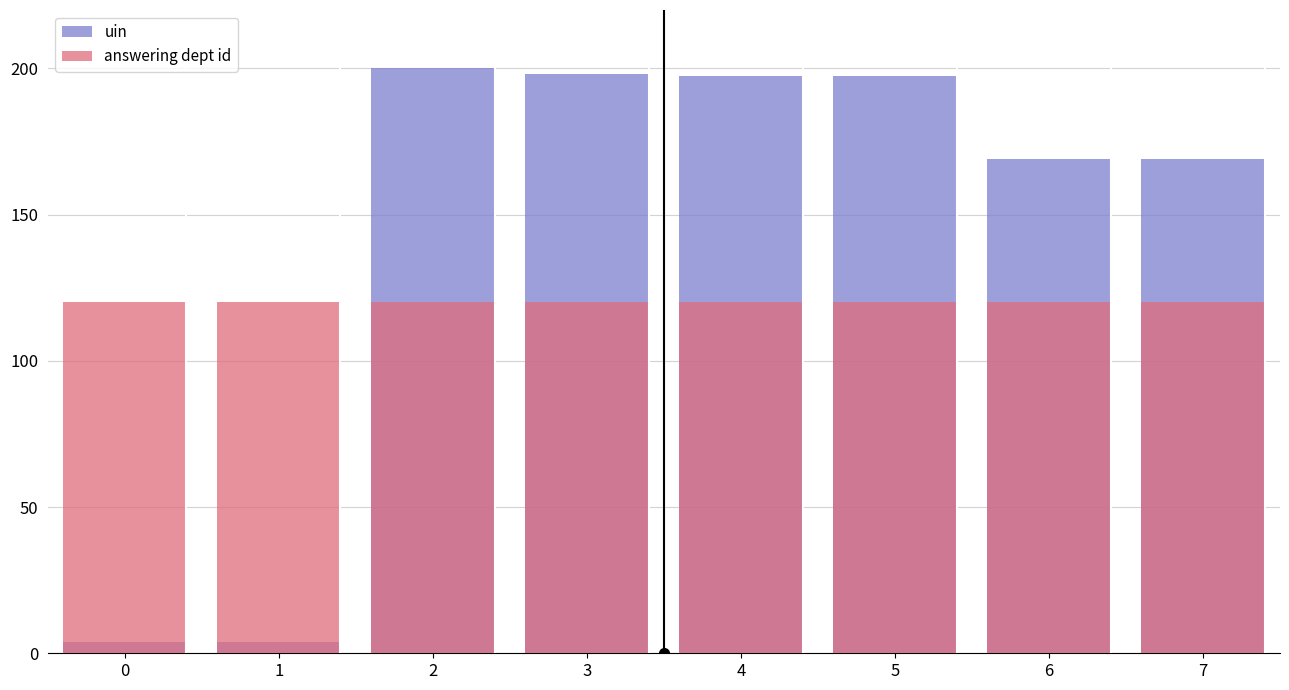

List the labels in order of uin value, largest first.

2, 3, 5, 4, 7, 6, 1, 0